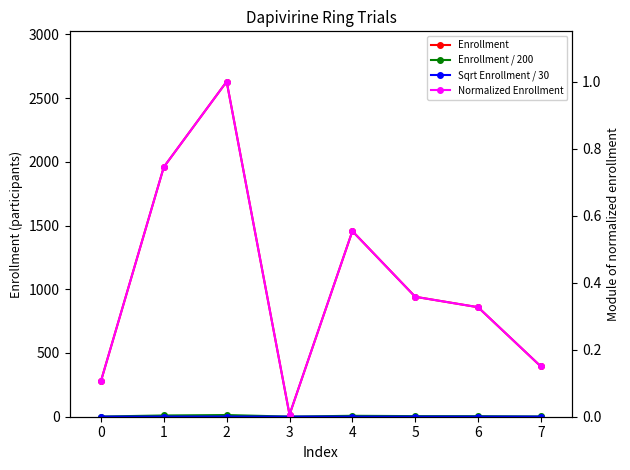

Does the chart display data point markers on the line(s)?

Yes